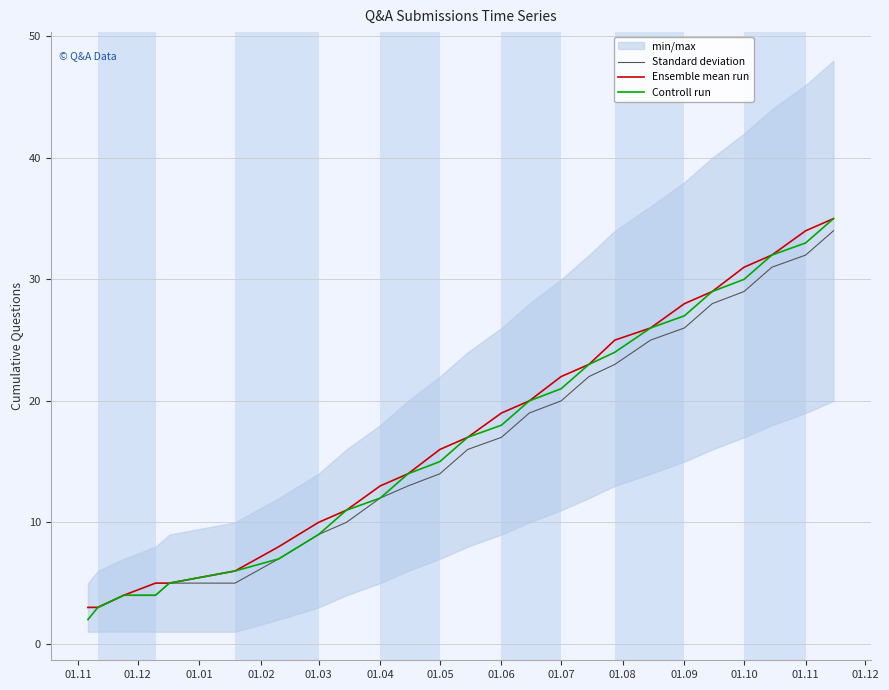

What is the maximum value for Standard deviation?

34